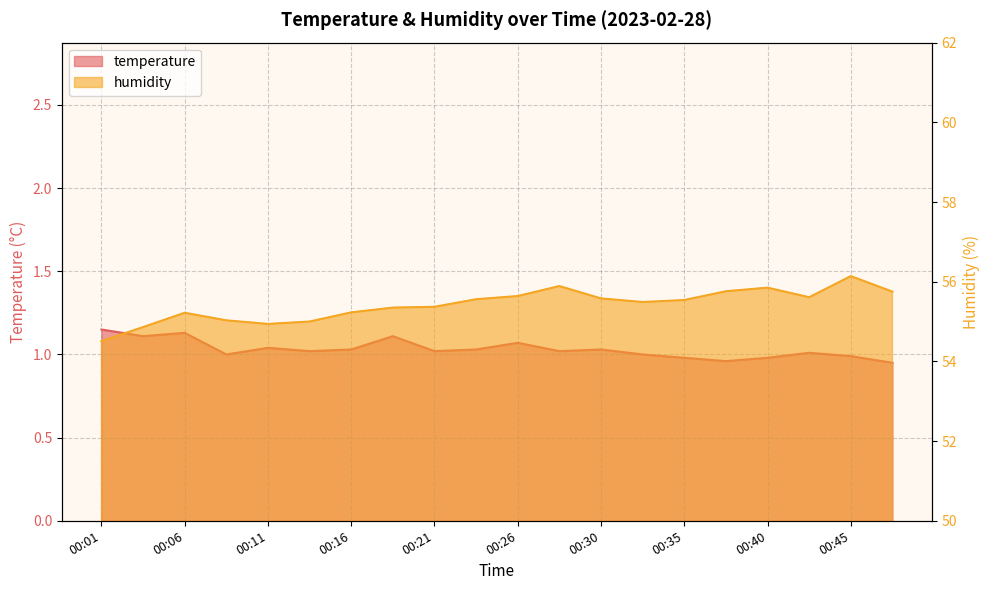

What is the approximate value of temperature at 00:06?

1.1